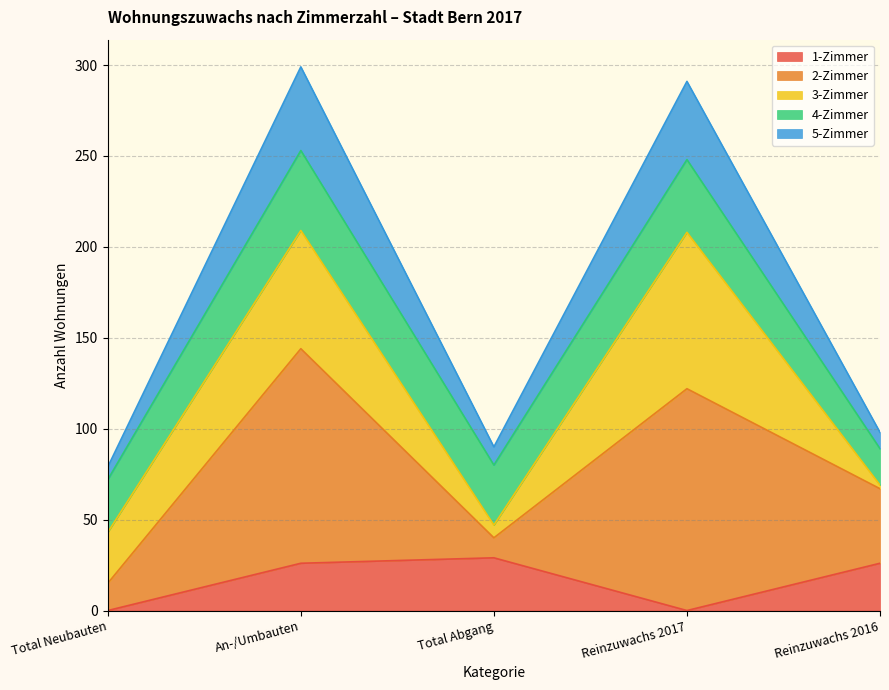

True or false: 5-Zimmer and 2-Zimmer cross at least once.

False